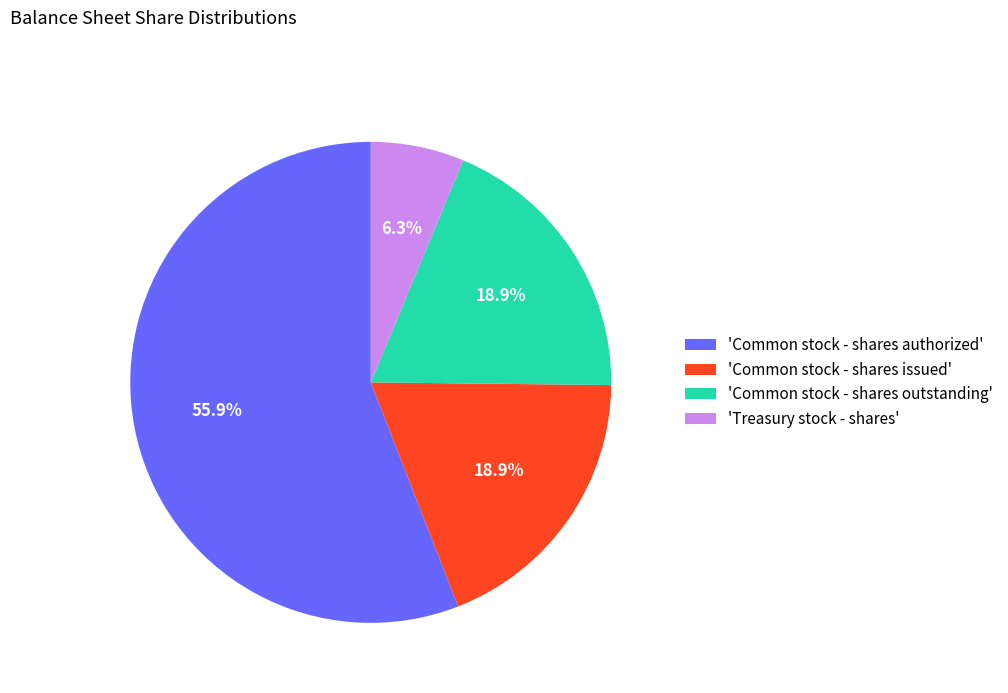

Approximately how many times larger is the value at 'Treasury stock - shares' compared to 'Common stock - shares issued'?

0.3